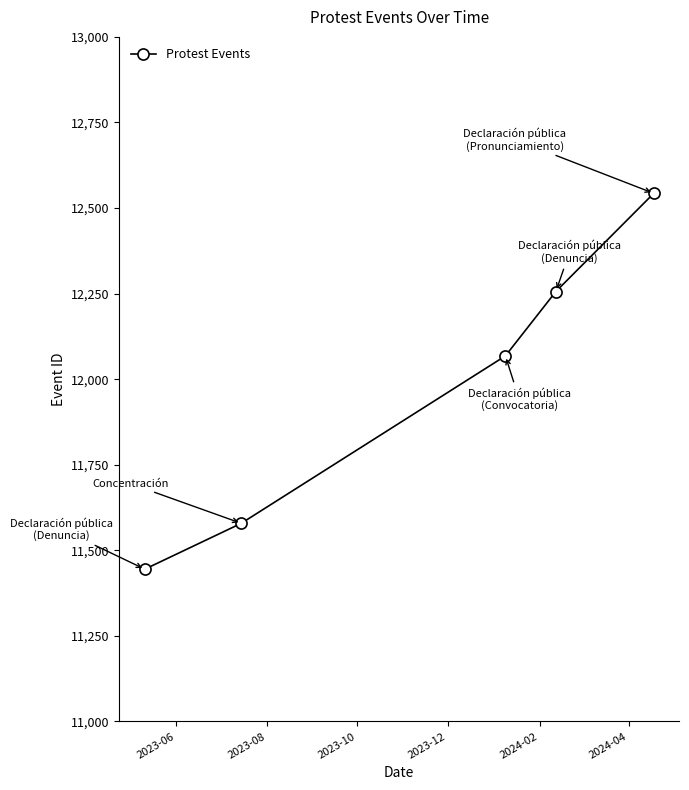

What is the value of the 1st point from the left?

11445